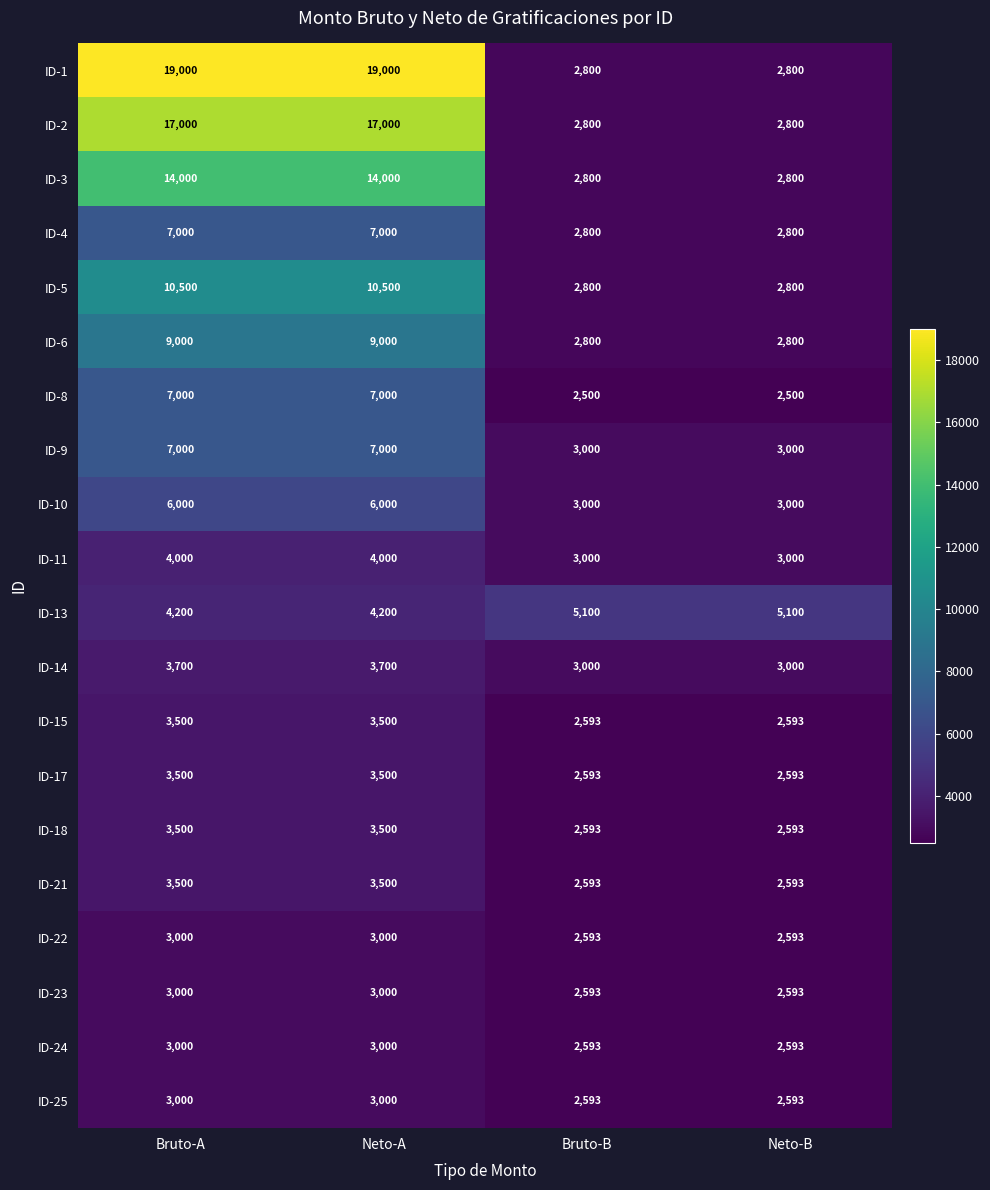

Which series changed the most between Bruto-A and Bruto-B?

ID-1